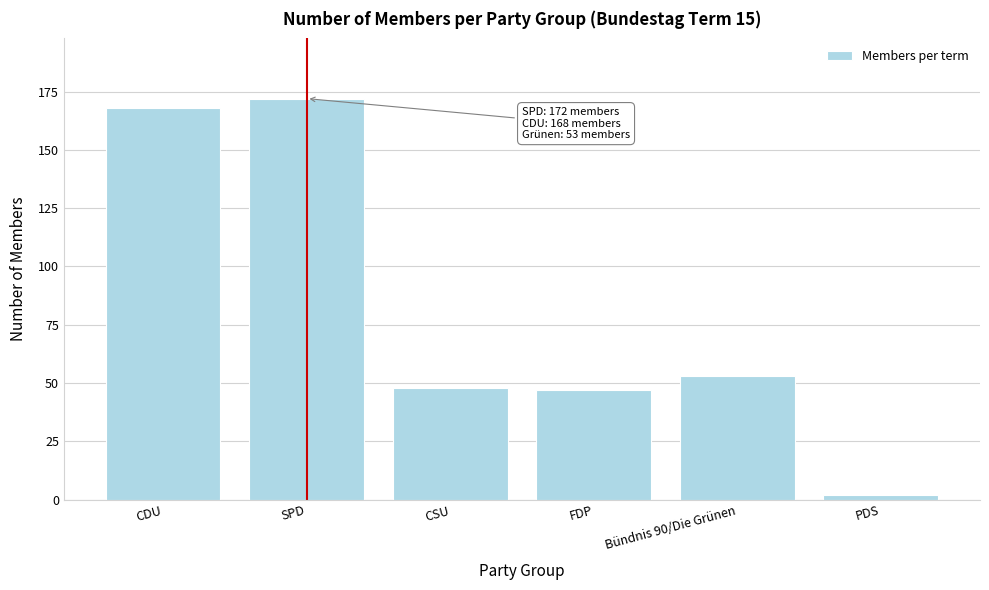

Reading left to right, transcribe all the data shown in this chart.

168	172	48	47	53	2